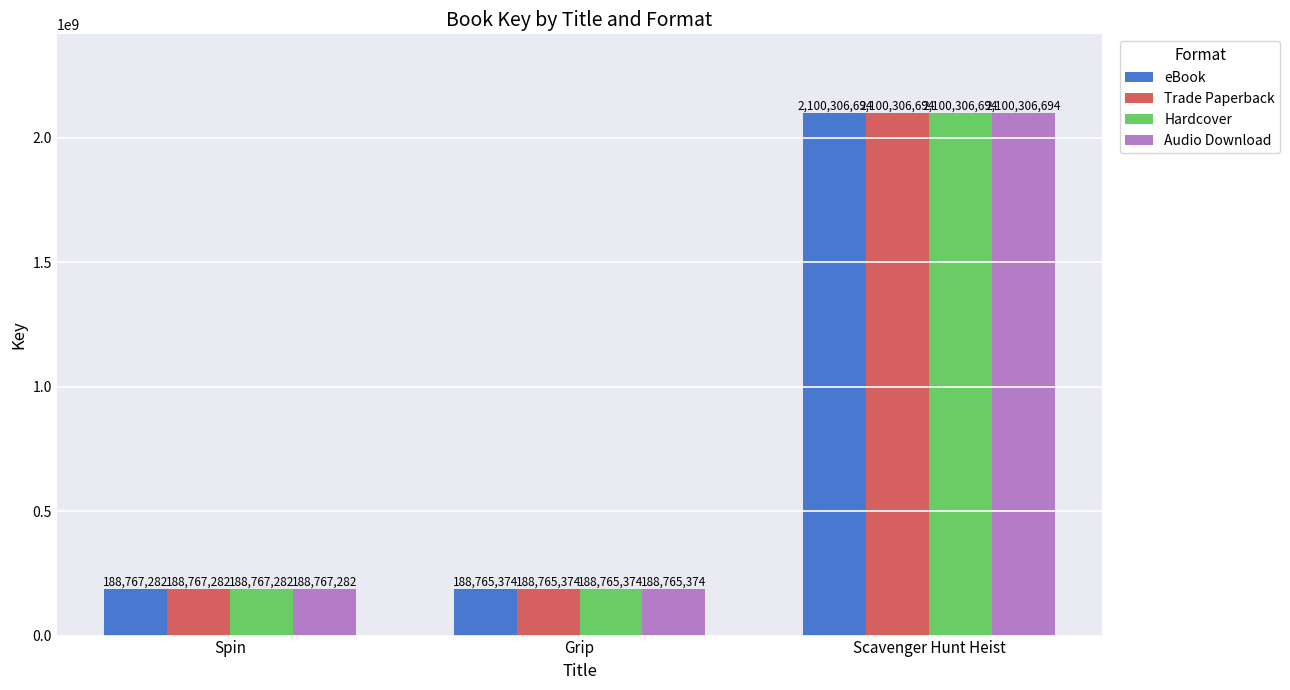

The Hardcover series shows 188767282 at Spin. True or false?

True